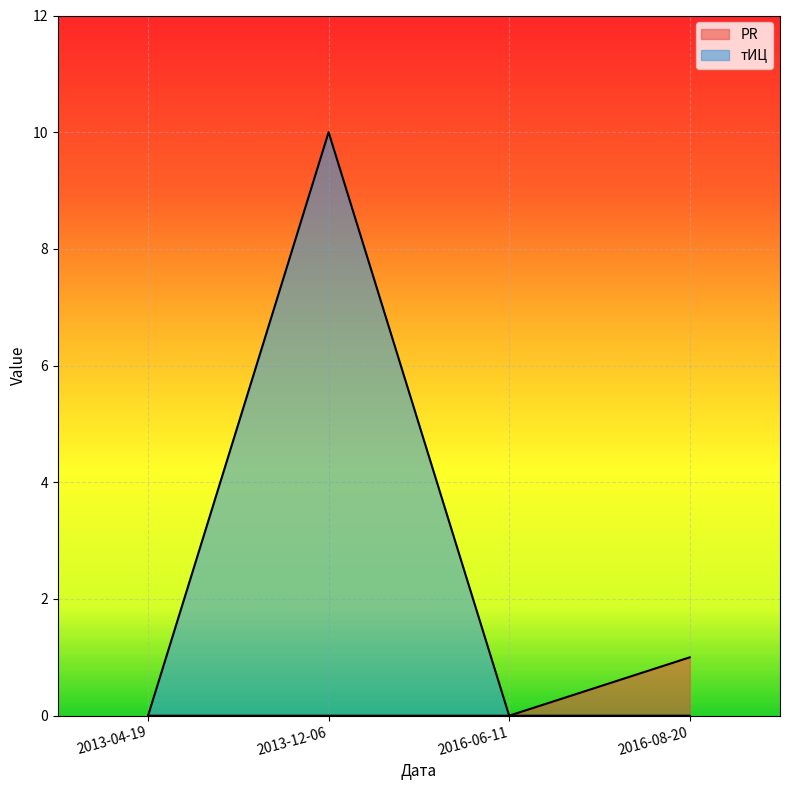

Reading left to right, extract all data points from this chart.

PR: 2013-04-19=0	2013-12-06=0	2016-06-11=0	2016-08-20=1
тИЦ: 2013-04-19=0	2013-12-06=10	2016-06-11=0	2016-08-20=0